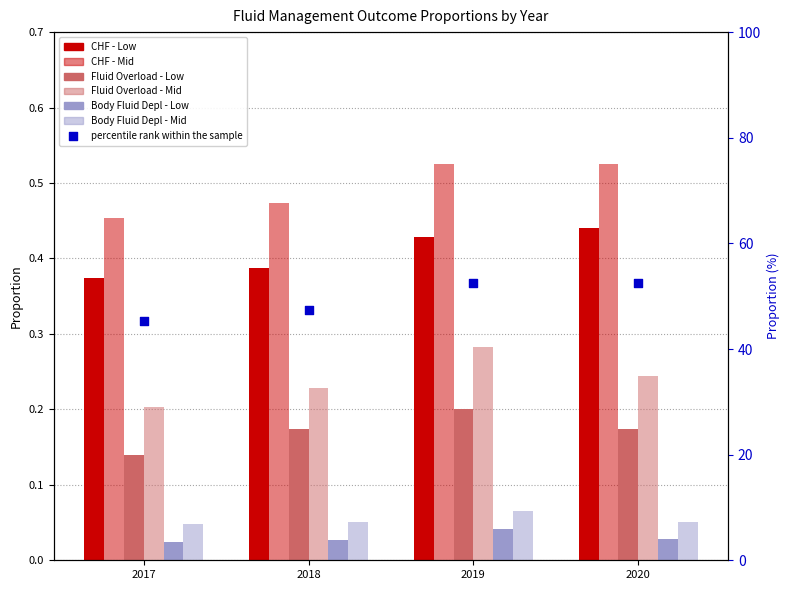

Which series reaches the maximum Y coordinate?

CHF - Mid